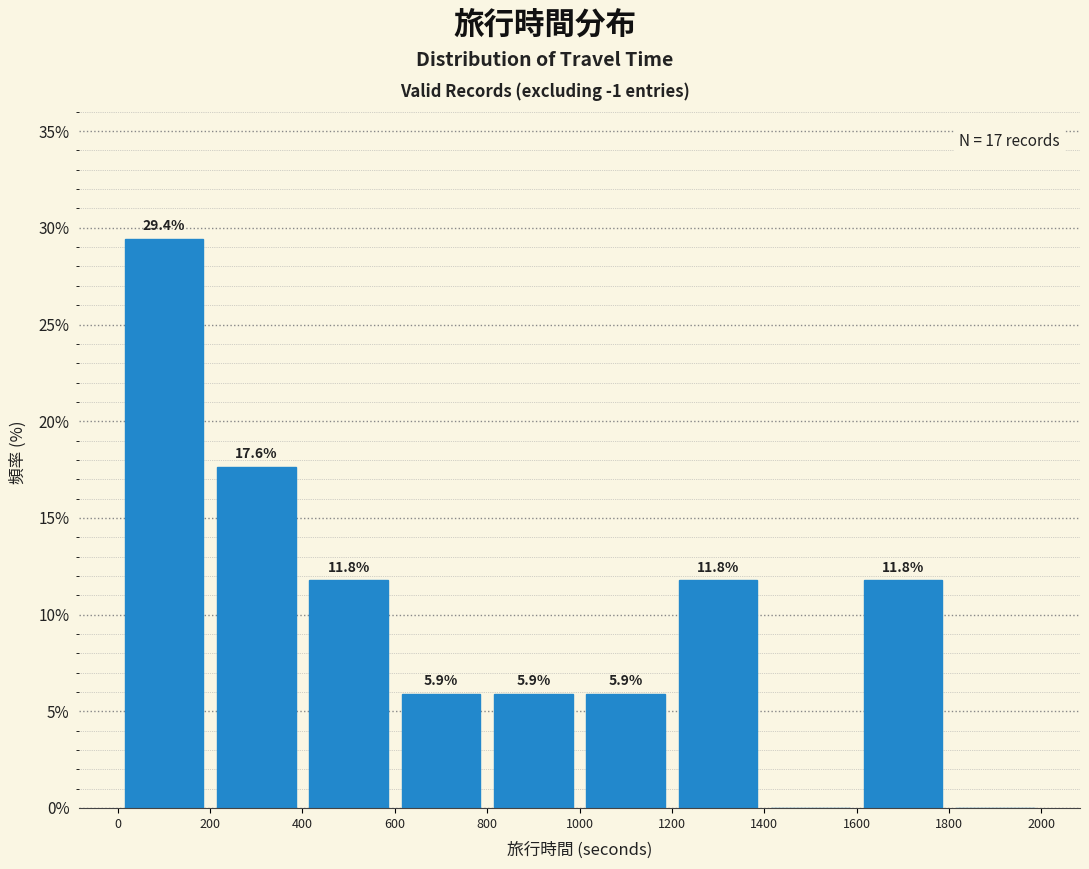

Over which range of the x-axis is the bar tallest?

0 to 200